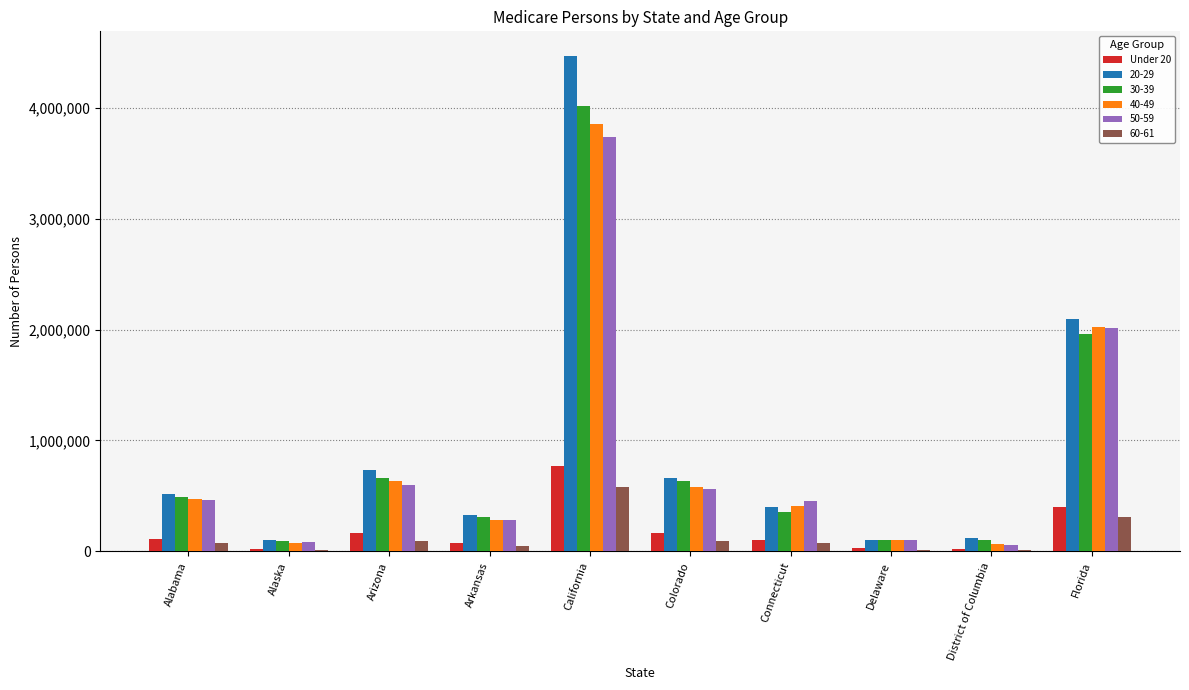

How many categories are shown in the chart?

10